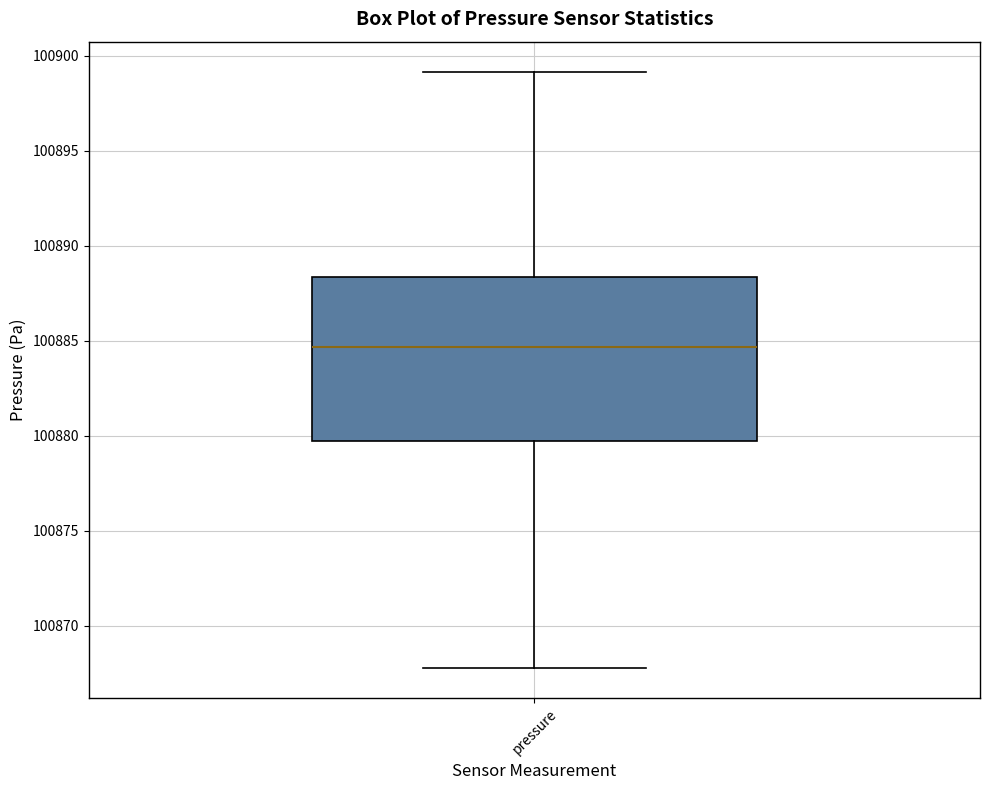

Where does the upper whisker of the box for pressure end on the y-axis? The values are not printed on the chart, so give them approximately, as read against the axis.

100899.0